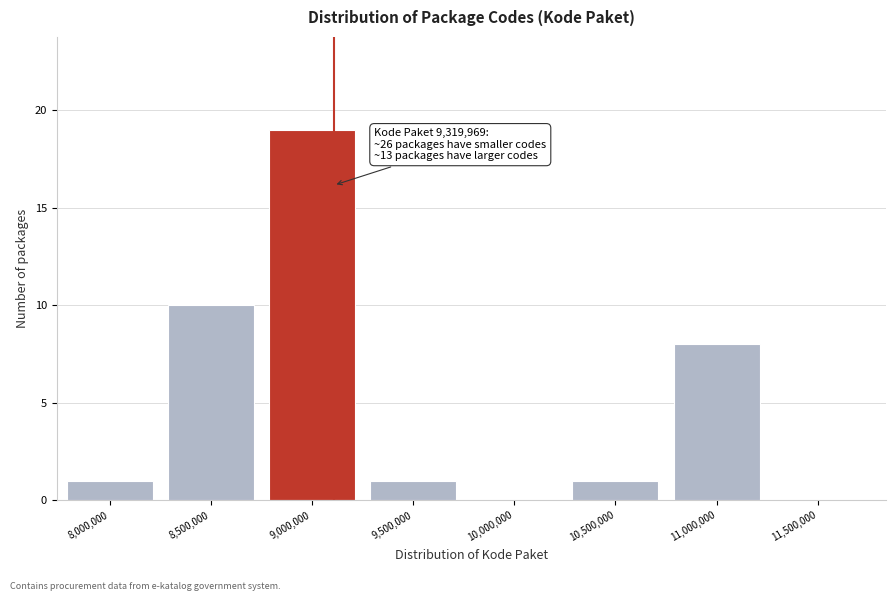

Reading left to right, what are all the values shown in this chart?

8,000,000=1	8,500,000=10	9,000,000=19	9,500,000=1	10,000,000=0	10,500,000=1	11,000,000=8	11,500,000=0